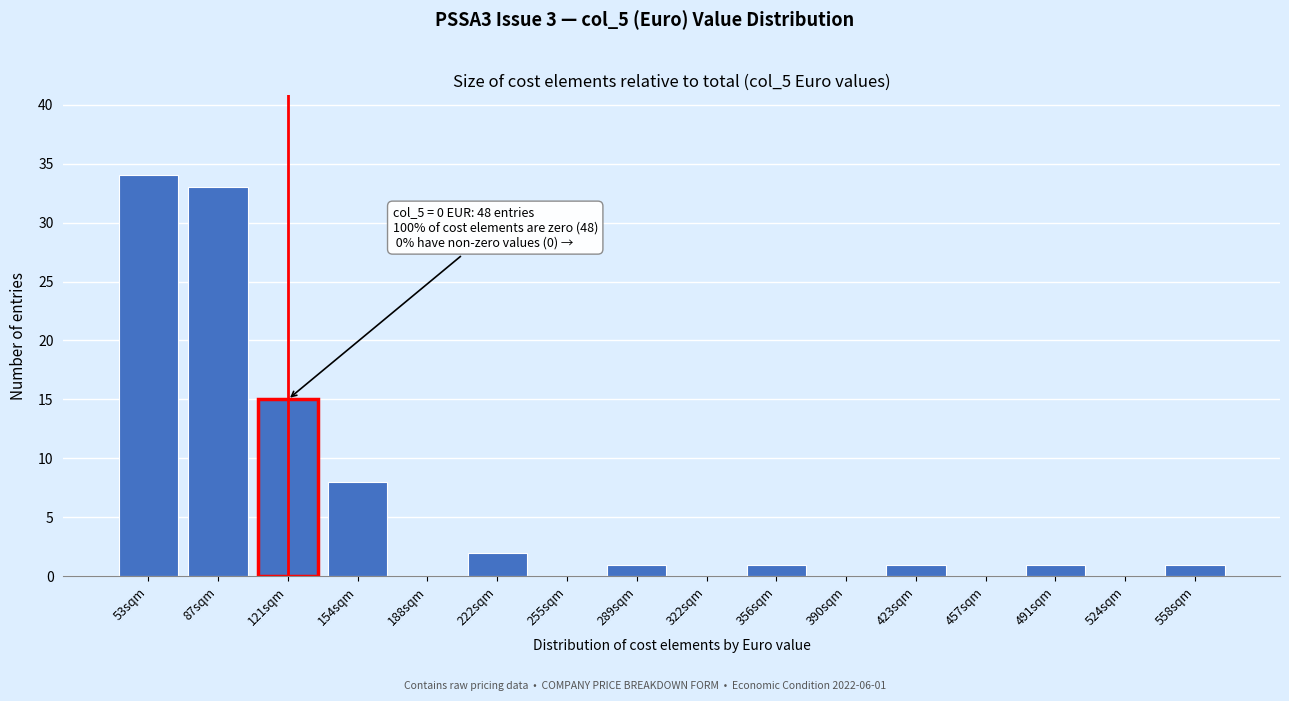

Reading left to right, list all the values displayed in this chart.

53sqm=34	87sqm=33	121sqm=15	154sqm=8	188sqm=0	222sqm=2	255sqm=0	289sqm=1	322sqm=0	356sqm=1	390sqm=0	423sqm=1	457sqm=0	491sqm=1	524sqm=0	558sqm=1